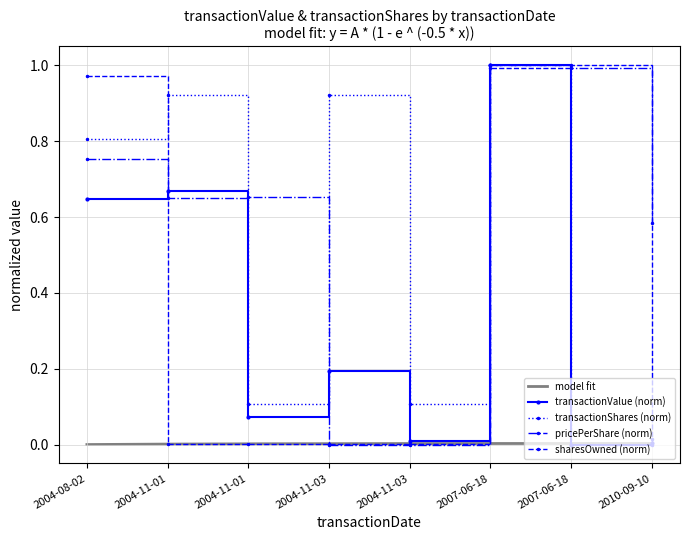

After their last crossing, which series has the higher values: transactionShares or sharesOwnedFollowingTransaction?

transactionShares